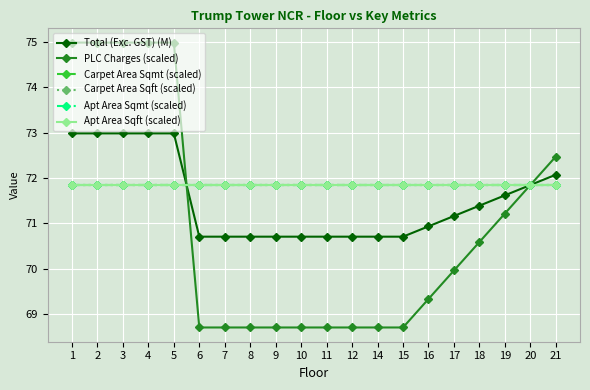

What is the total value across all series at 18?

429.4